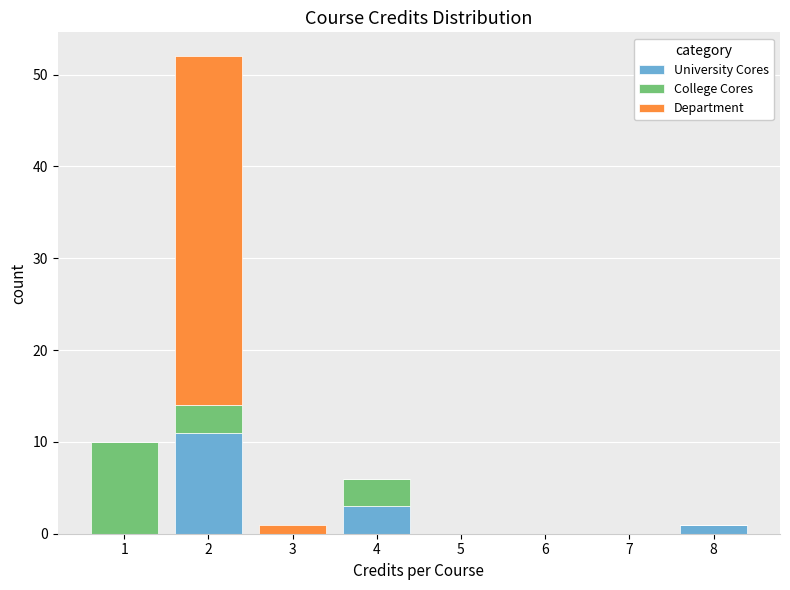

Reading left to right, transcribe this chart: for each stacked bar, give the range it covers on the x-axis and its total height. The values are not printed on the chart, so give them approximately, as read against the axis.

0.5 to 1.5: 10
1.5 to 2.5: 52
2.5 to 3.5: 1
3.5 to 4.5: 6
4.5 to 5.5: 0
5.5 to 6.5: 0
6.5 to 7.5: 0
7.5 to 8.5: 1